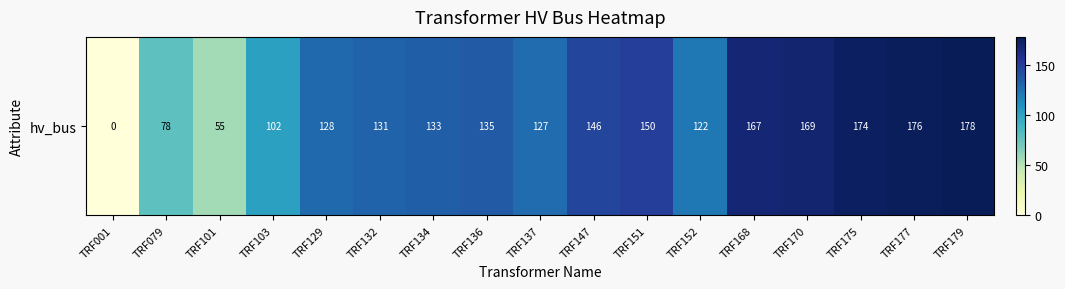

True or false: the data shows -66 at TRF001.

False